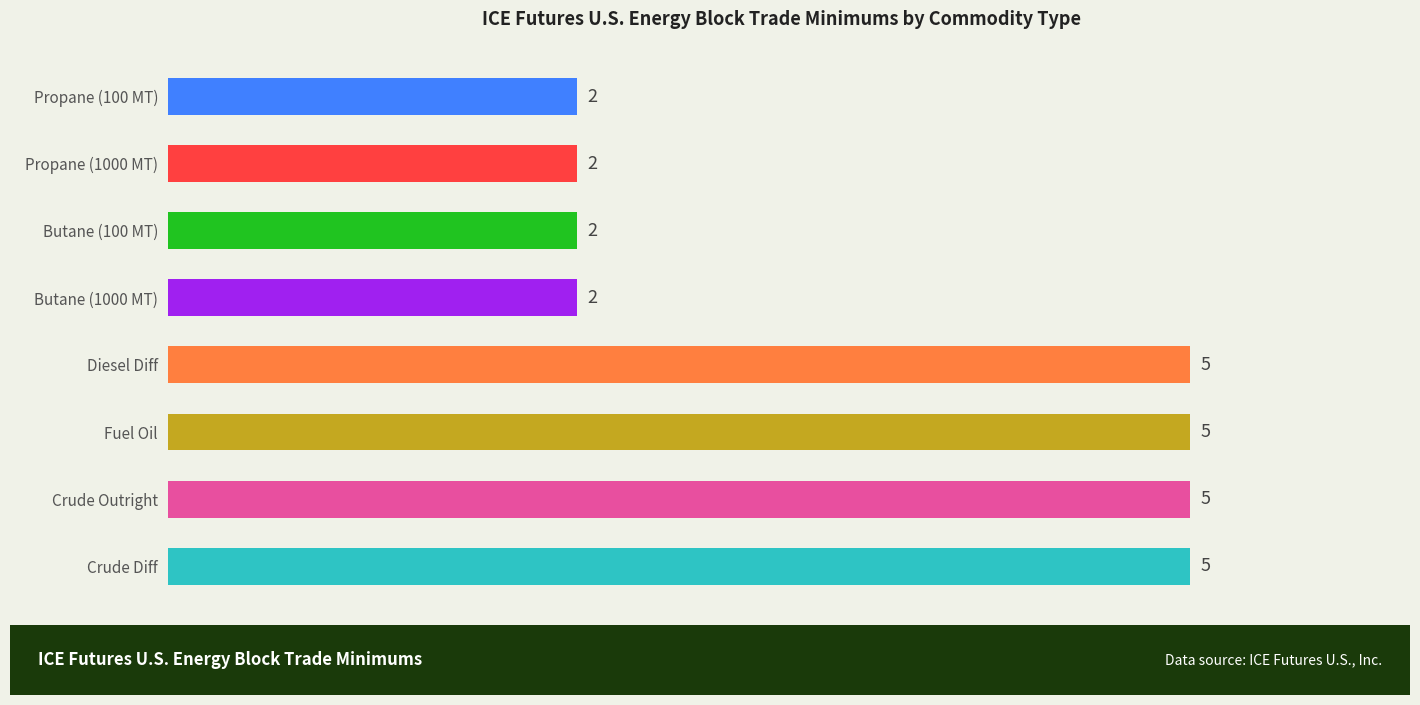

Reading bottom to top, transcribe all the data shown in this chart.

Crude Diff=5	Crude Outright=5	Fuel Oil=5	Diesel Diff=5	Butane (1000 MT)=2	Butane (100 MT)=2	Propane (1000 MT)=2	Propane (100 MT)=2